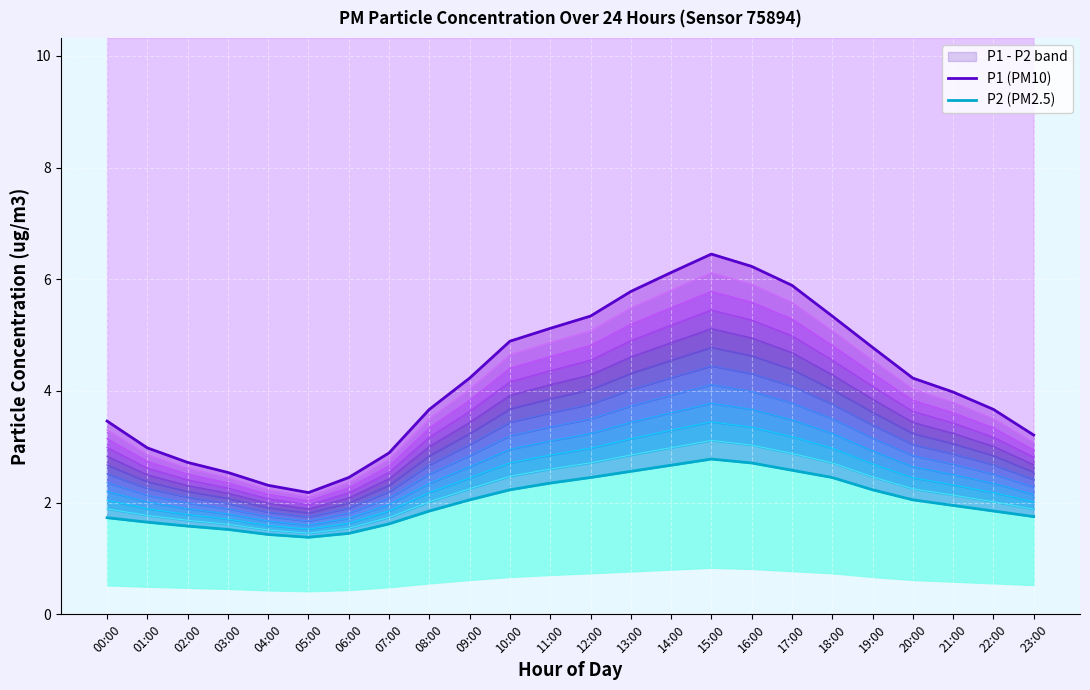

How many data points in P2 (PM2.5) are above 2?

12